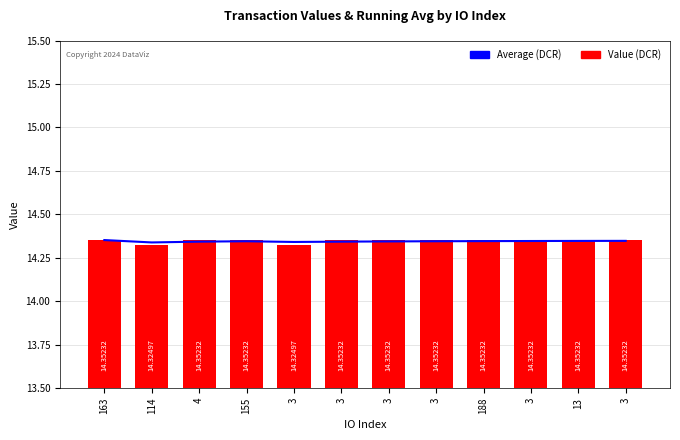

At which label is Average (DCR) closest to 14?

114